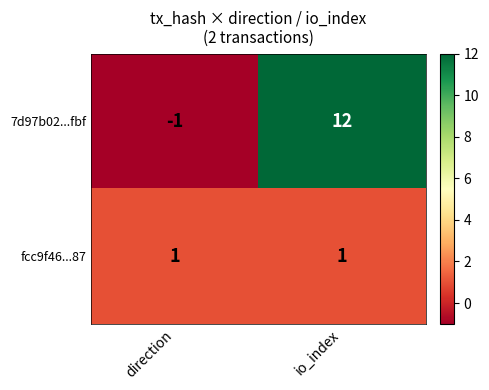

What is the minimum value shown in the chart?

-1